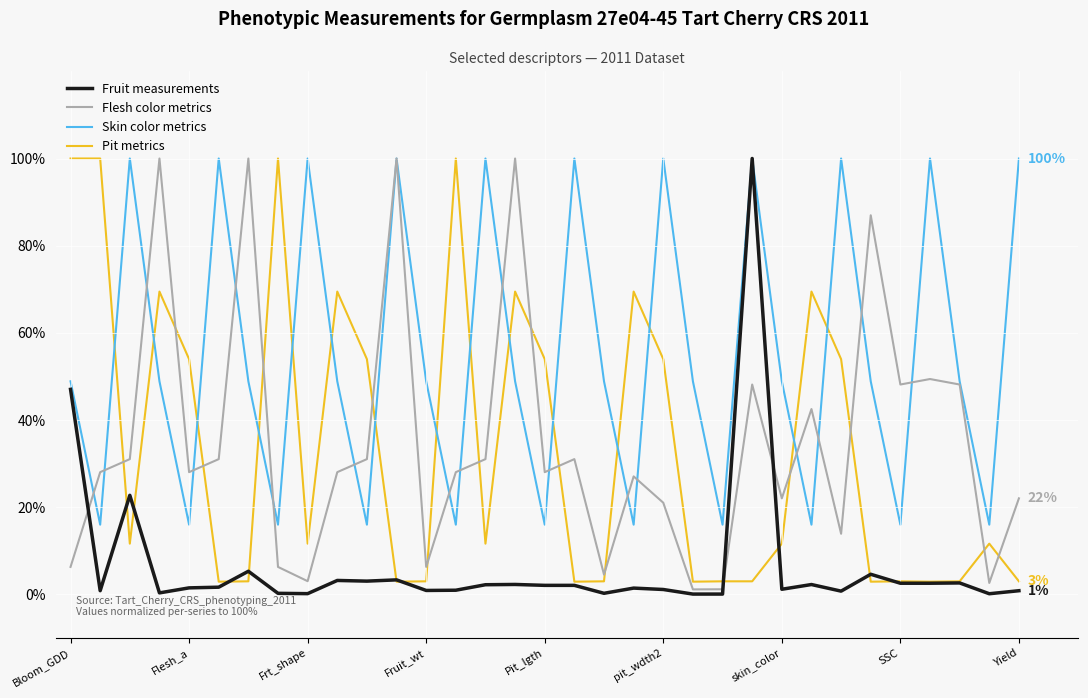

Which series has the largest total across all categories?

Skin color metrics